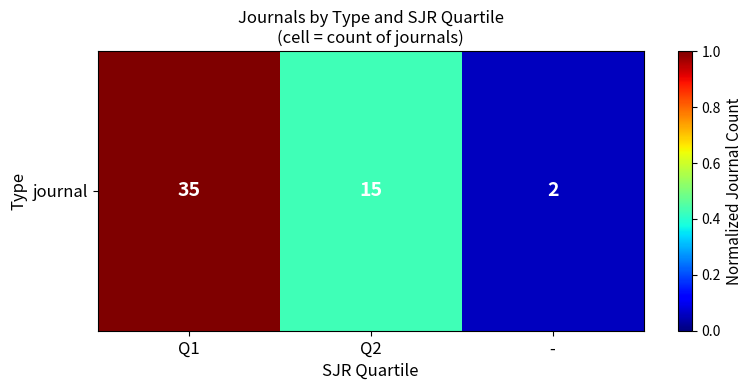

What is the average value?

0.5